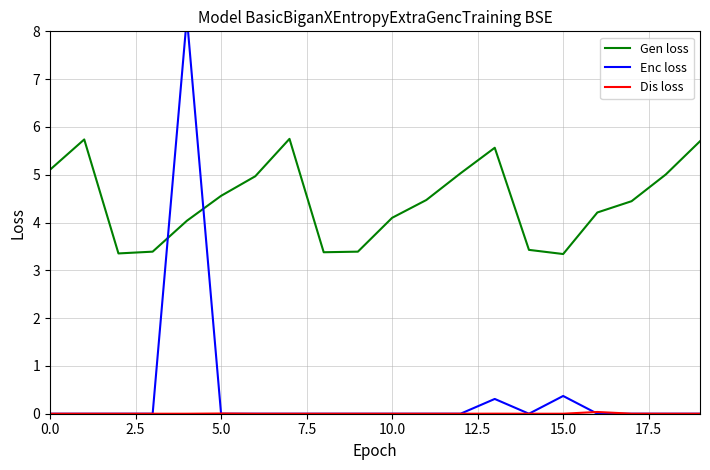

Is this an area chart (filled region under the line)?

No